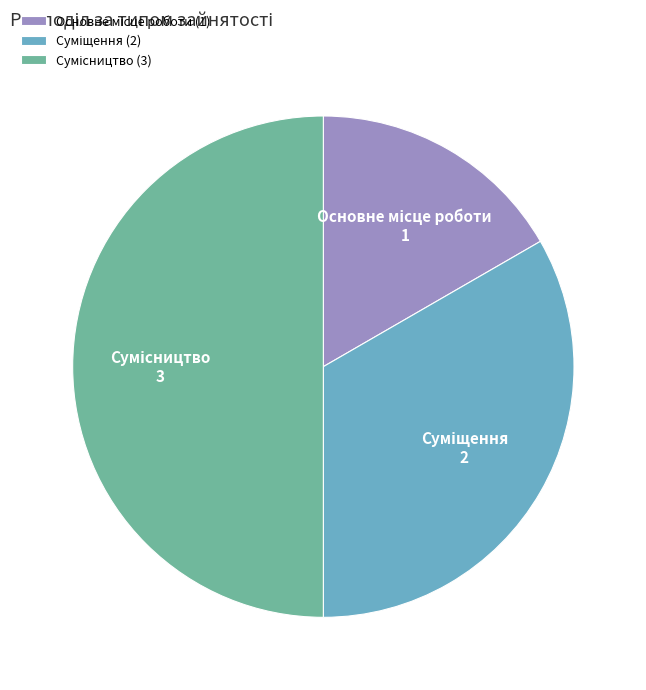

Is the sum of Сумісництво and Суміщення greater than half?

Yes